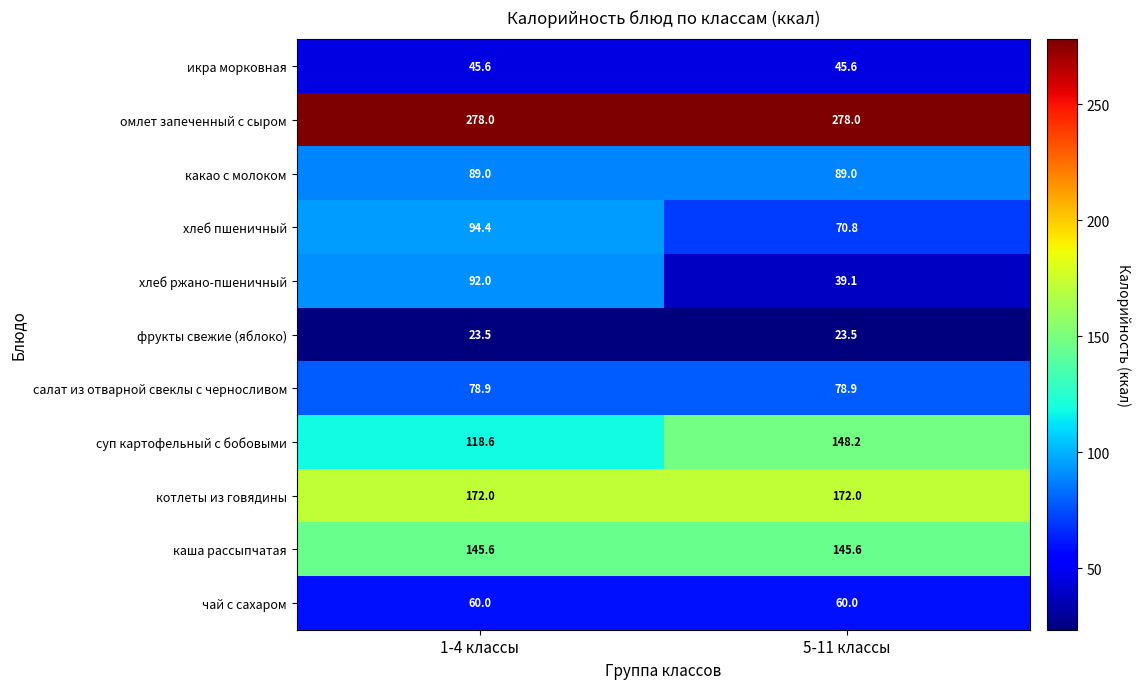

Is it true that чай с сахаром equals 96.3 at 5-11 классы?

False